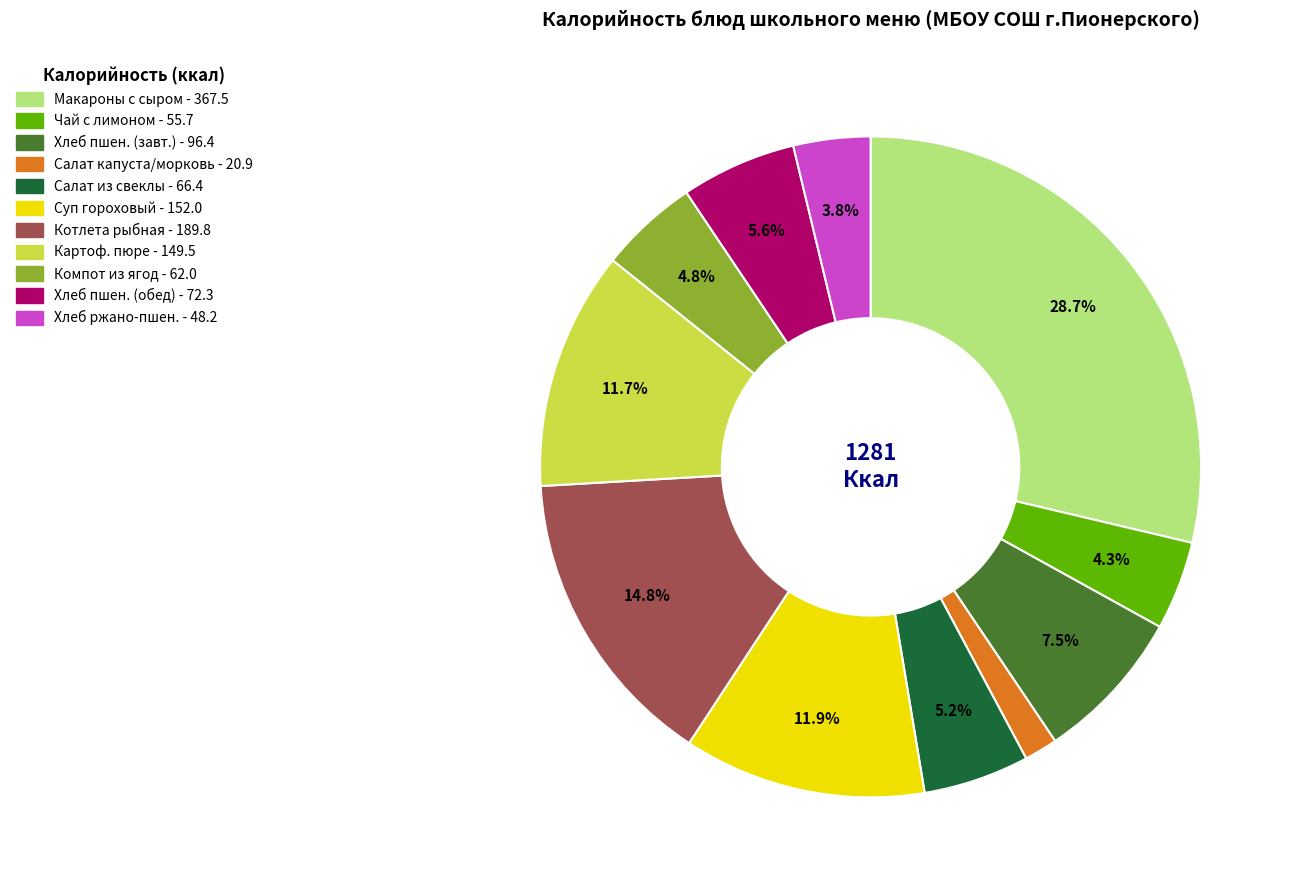

Is there a majority slice in this chart?

No